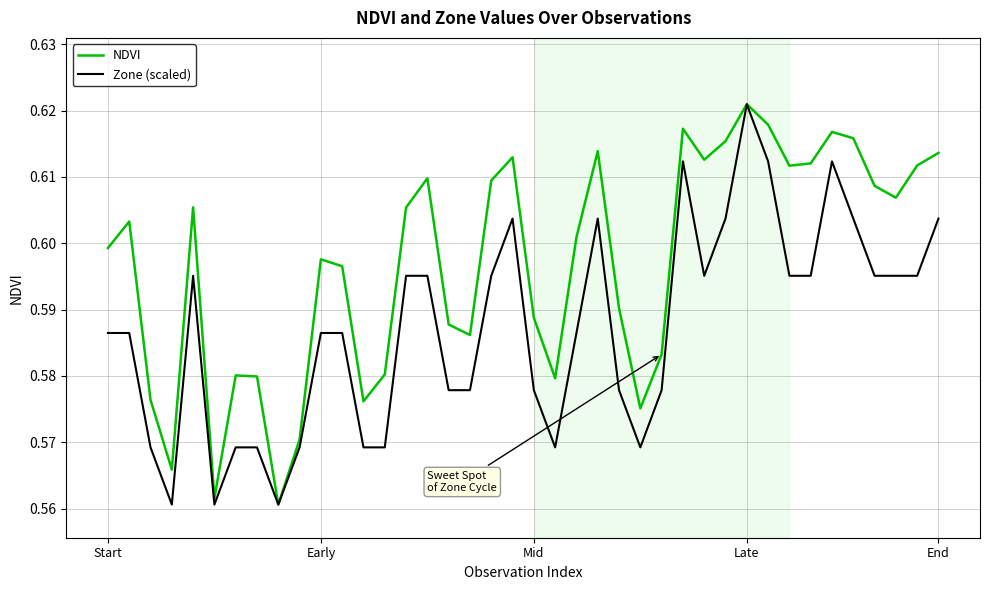

Which series has the largest total across all categories?

NDVI